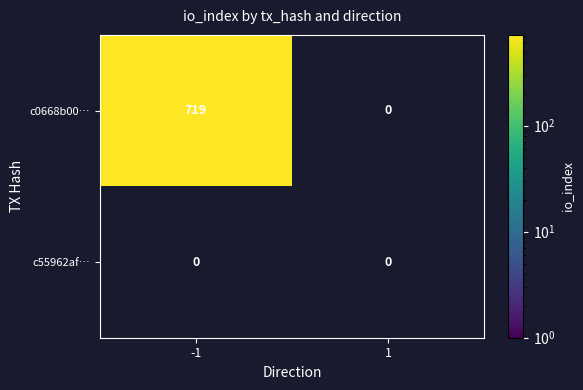

Which series has the largest total across all categories?

c0668b001799b08c56eb5caf48fdf623ab2af90